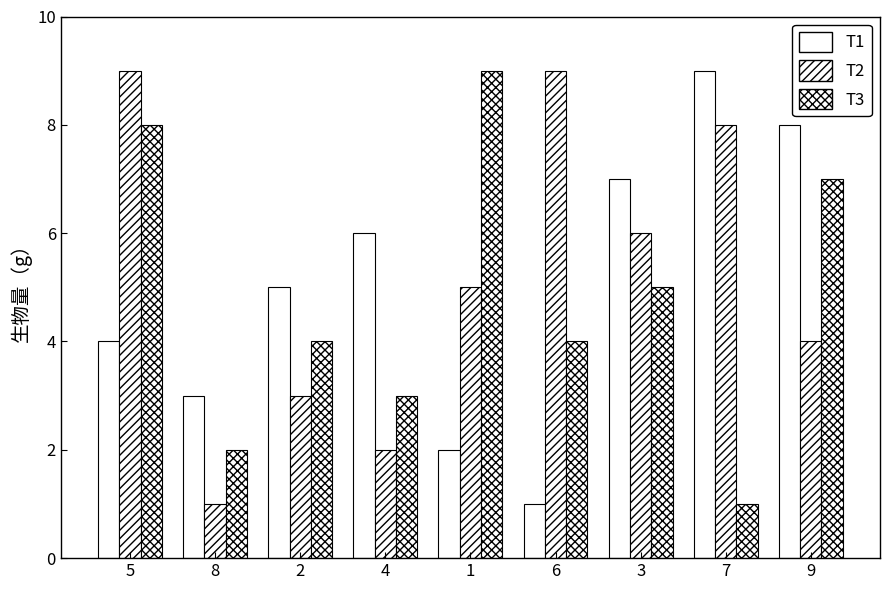

How many bars are there in total?

27